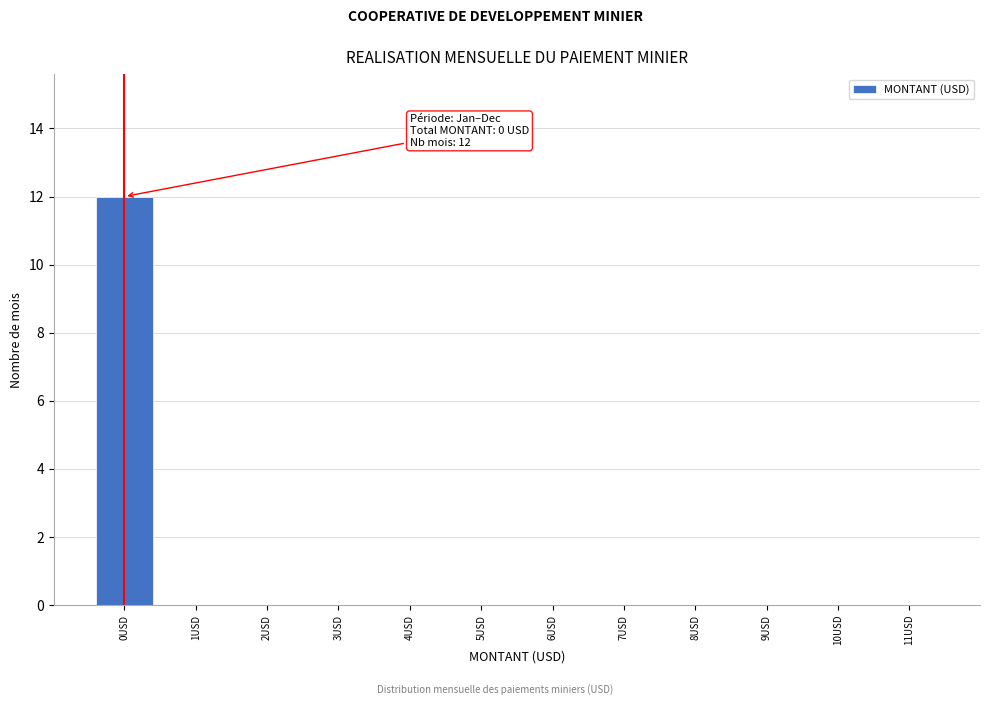

Reading right to left, extract all data points from this chart.

11USD=0	10USD=0	9USD=0	8USD=0	7USD=0	6USD=0	5USD=0	4USD=0	3USD=0	2USD=0	1USD=0	0USD=12